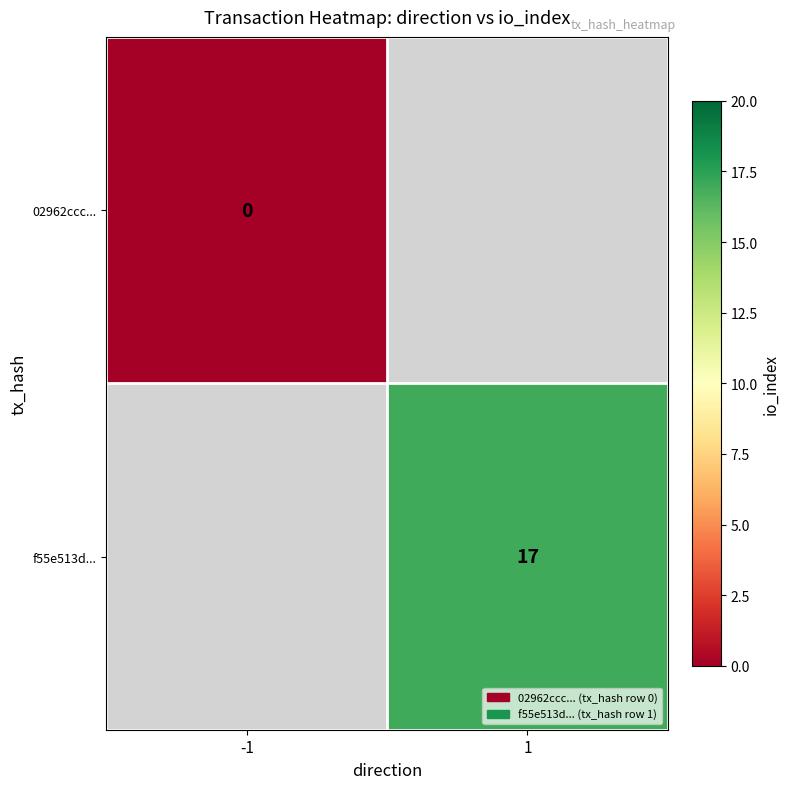

The value of f55e513d... at 1 is 17. True or false?

True